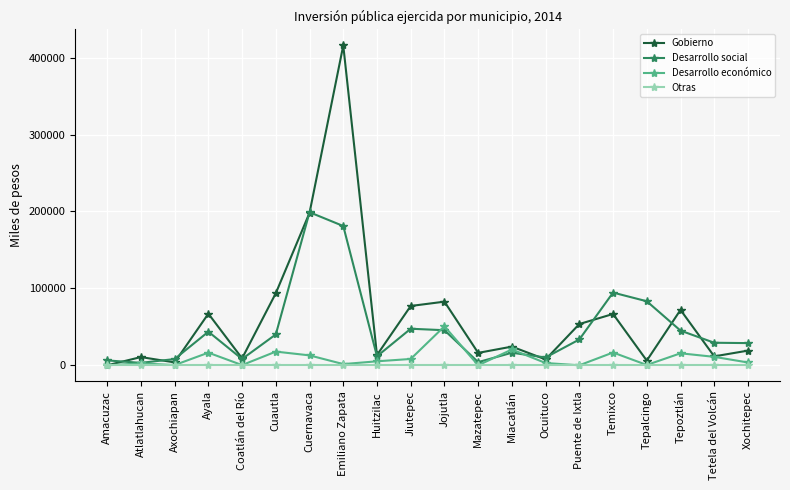

What is the sum of all Desarrollo económico values?

186439